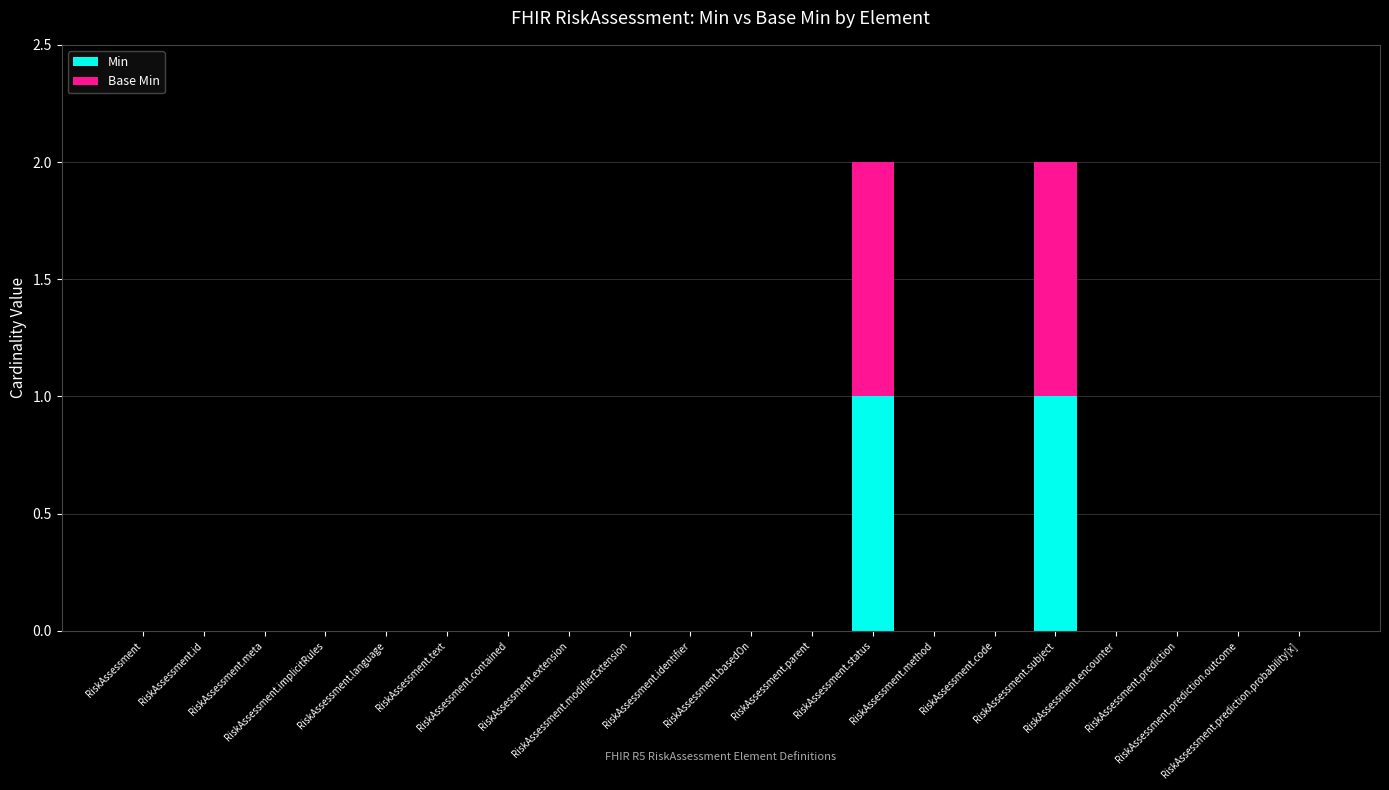

Where is Base Min nearest to the value 0?

RiskAssessment